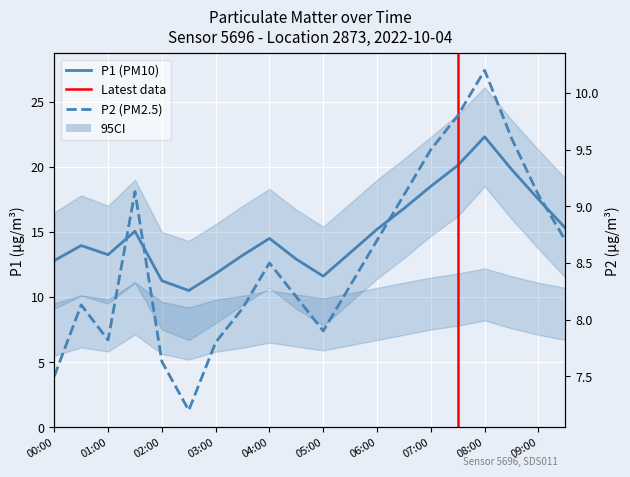

What is the greatest value displayed?

22.3